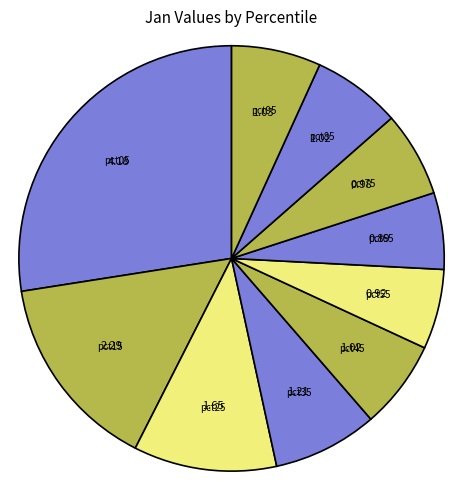

Which has a higher value, pct65 or pct85?

pct85